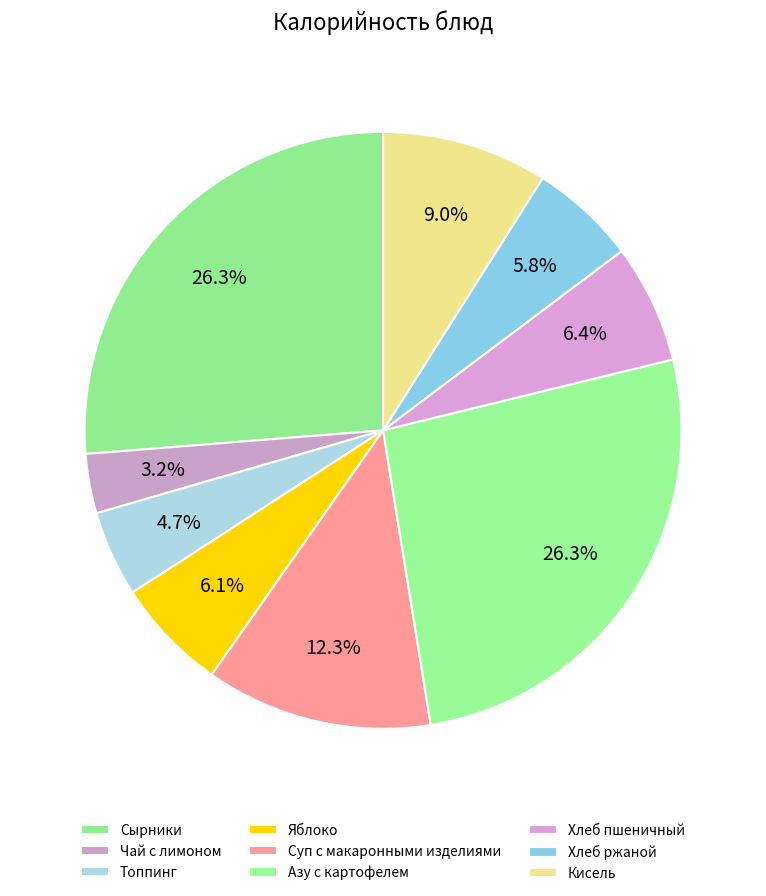

What is the total percentage of Сырники and Кисель?

35.2%